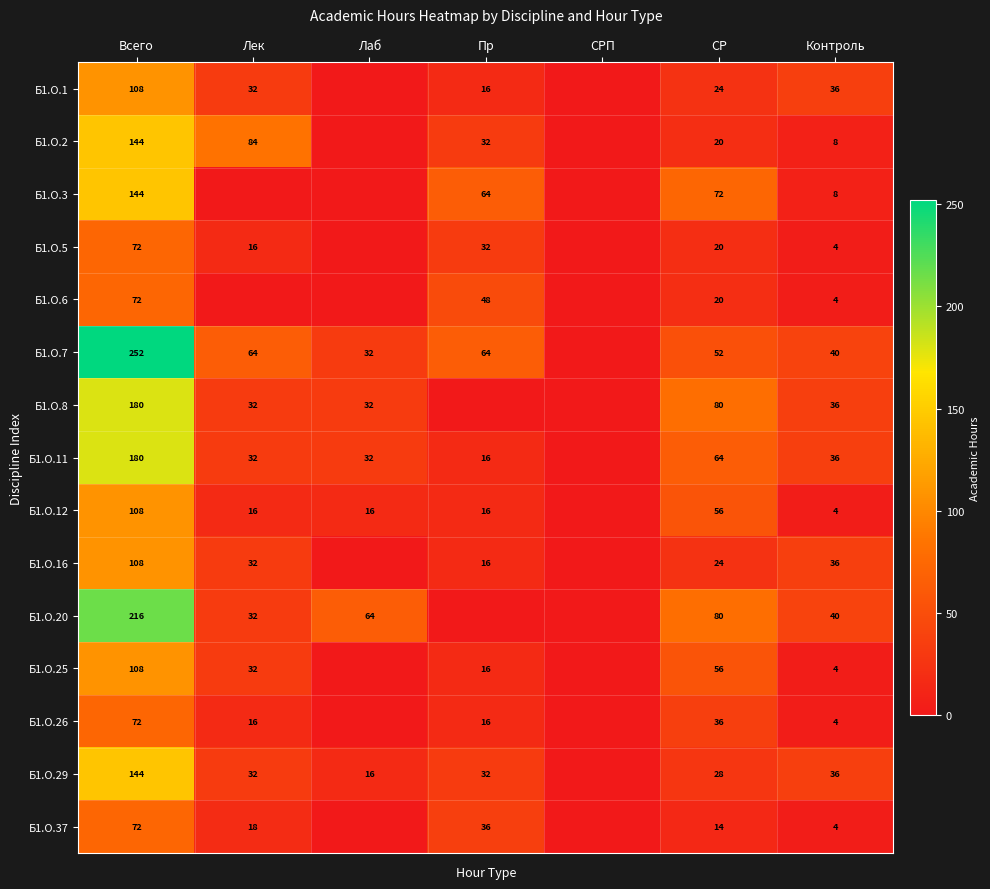

What is the total value across all series at Контроль?

300